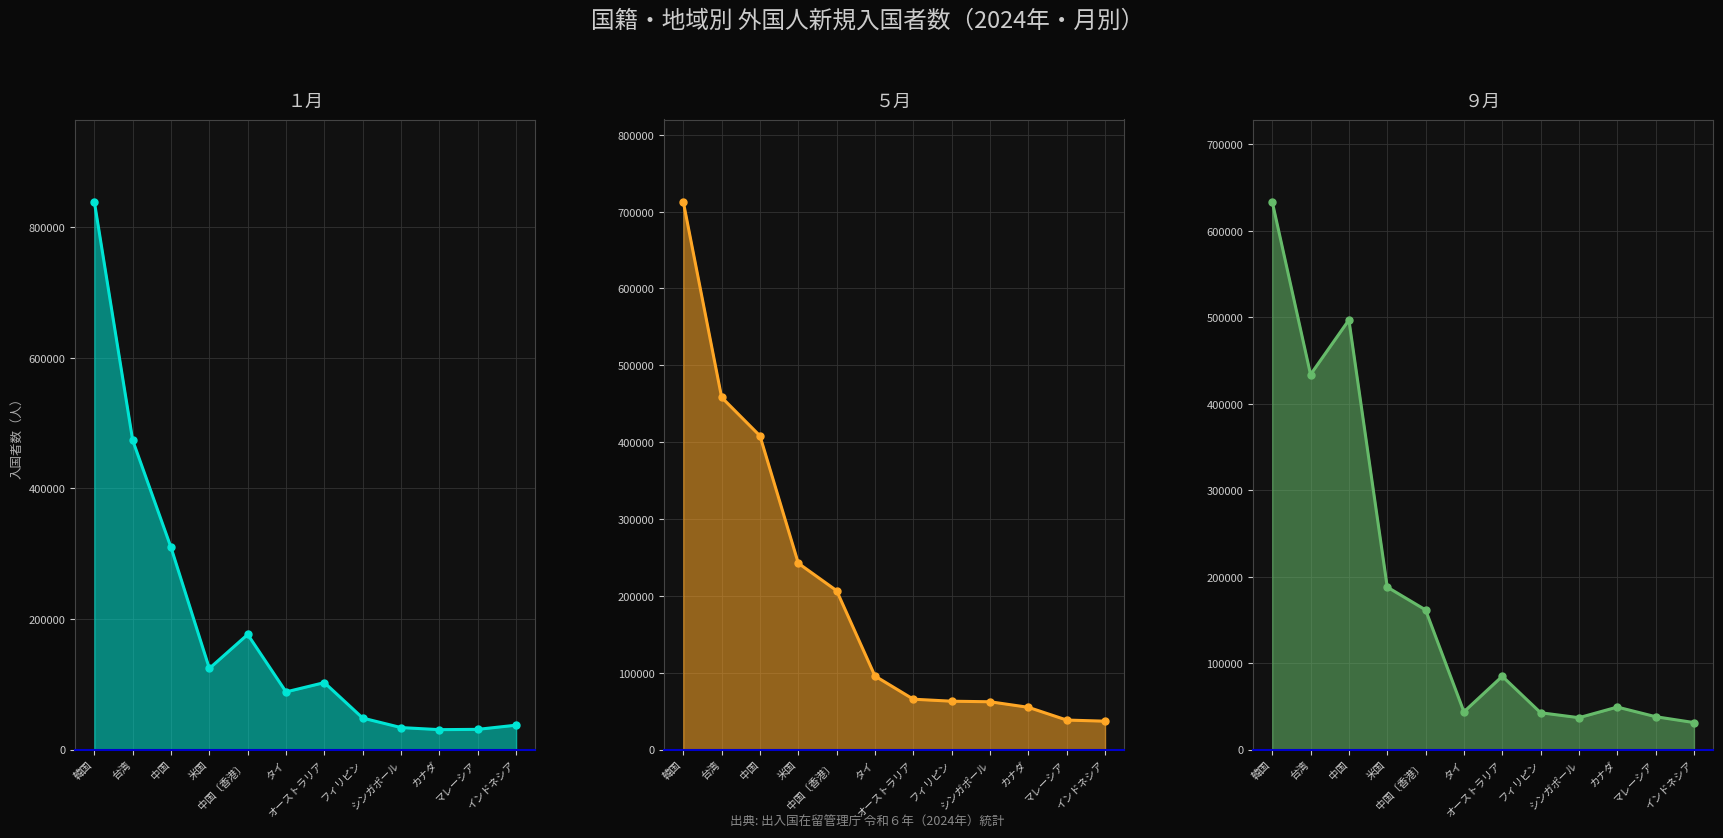

How many values in the ５月 series are below 95625?

6